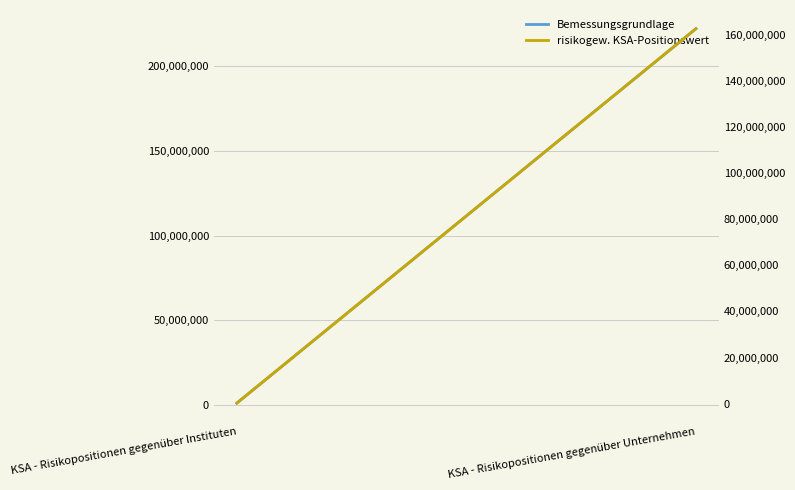

What is the difference between the risikogew. KSA-Positionswert values at KSA - Risikopositionen gegenüber Unternehmen and KSA - Risikopositionen gegenüber Instituten?

162328541.0